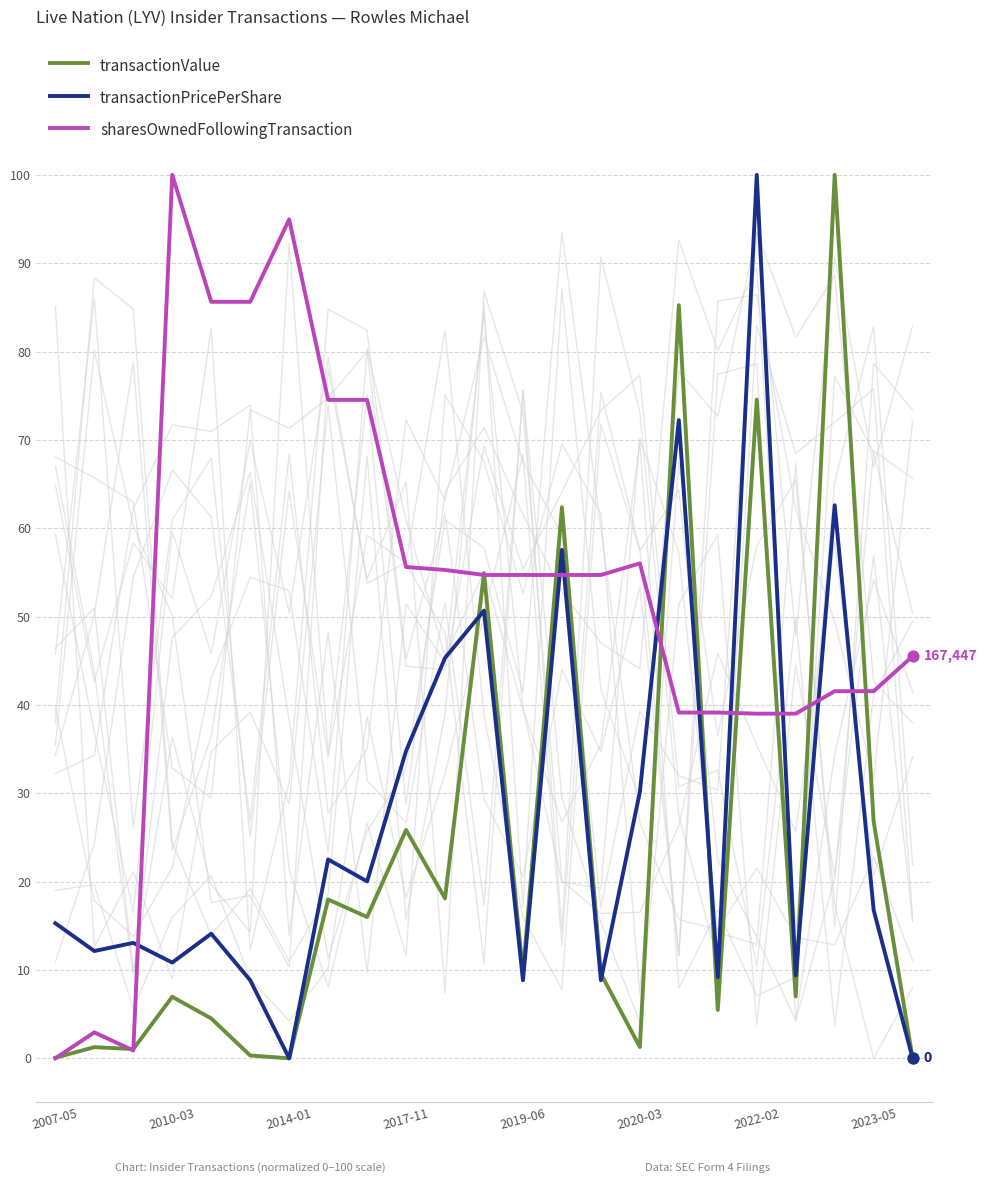

The value of transactionPricePerShare at 2023-05 is 16.8. True or false?

True